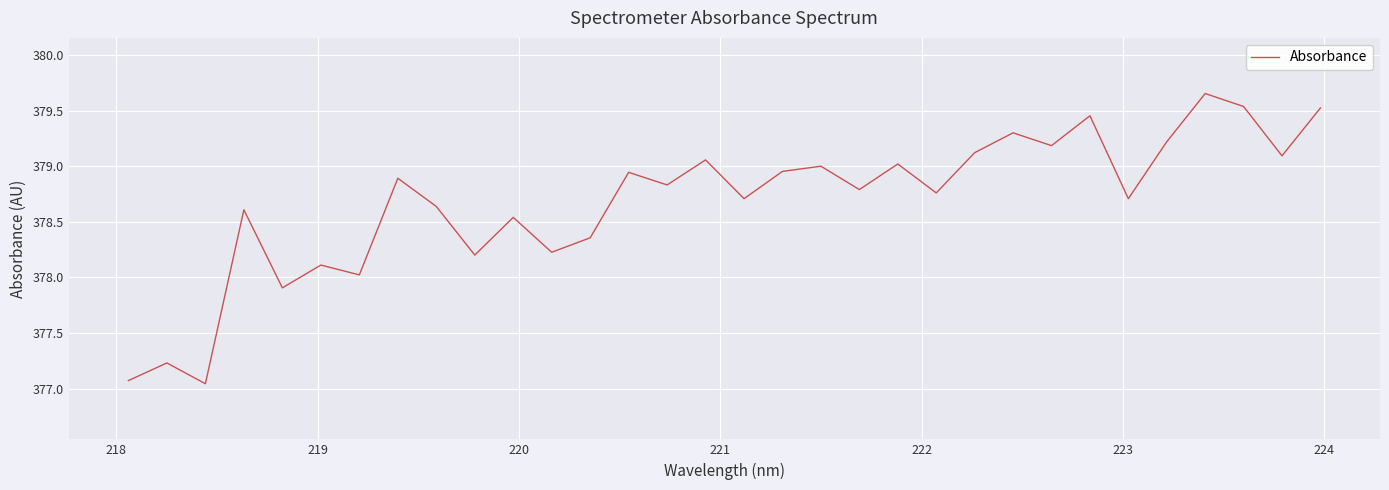

What is the difference between the maximum and minimum values?

2.6